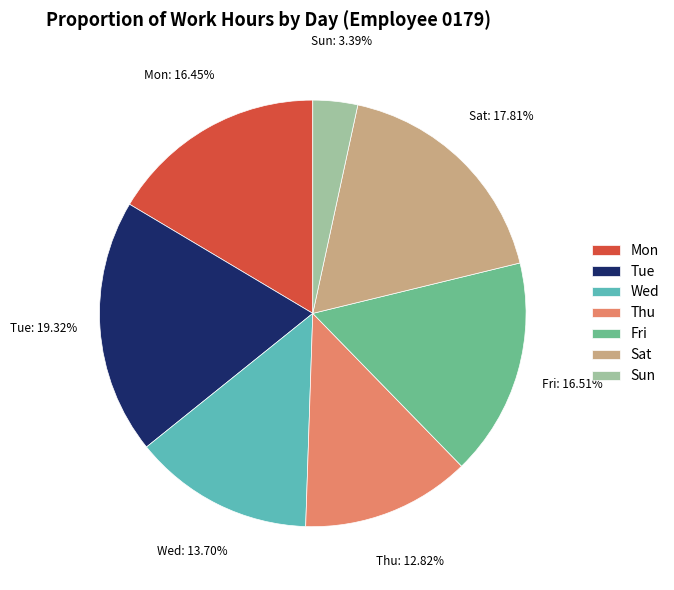

Between Wed and Fri, which is larger?

Fri